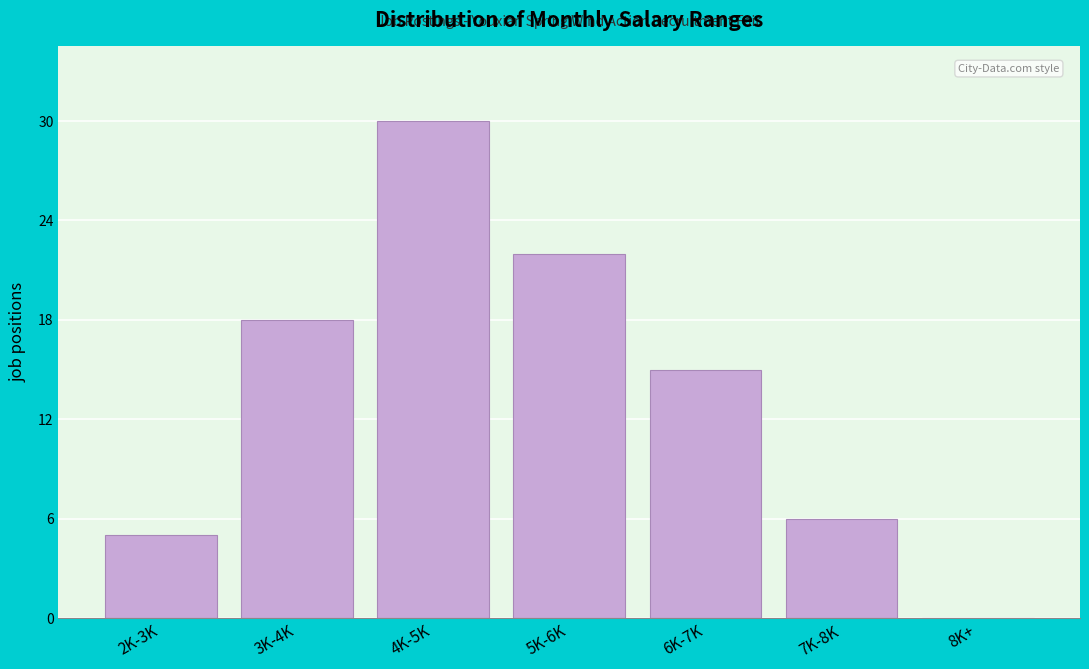

Reading left to right, what are all the values shown in this chart?

2K-3K=5	3K-4K=18	4K-5K=30	5K-6K=22	6K-7K=15	7K-8K=6	8K+=0